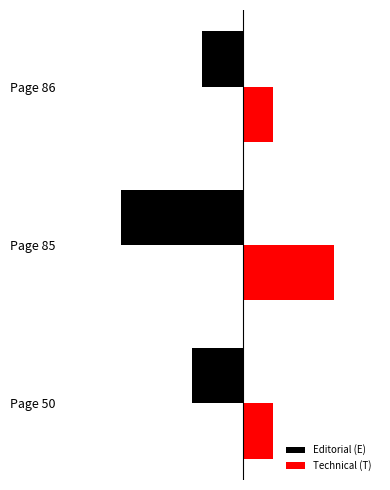

What are all the series names shown in the legend?

Editorial (E), Technical (T)